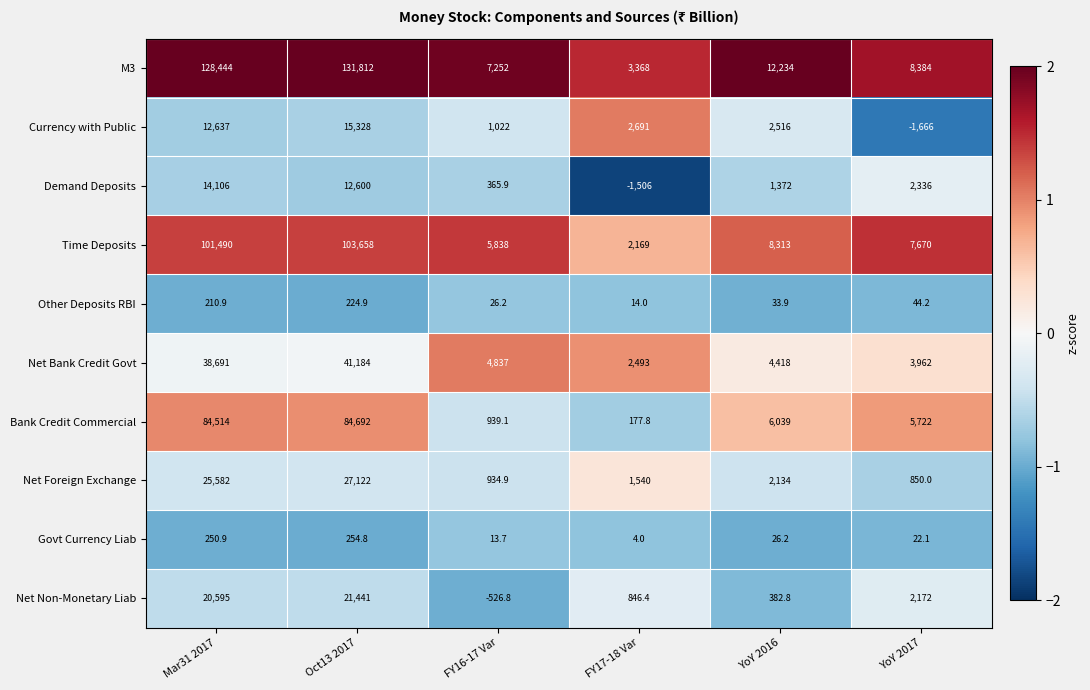

Which series has the widest spread of values?

M3